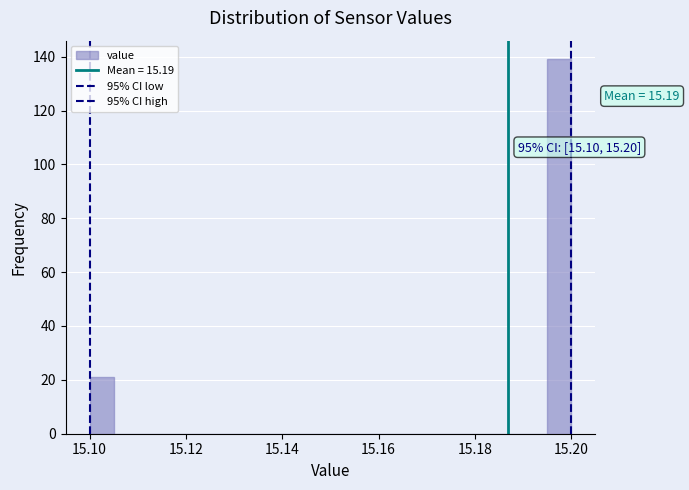

Around what value on the x-axis is the tallest bar? Give the approximate position of its centre, as read against the axis.

15.198